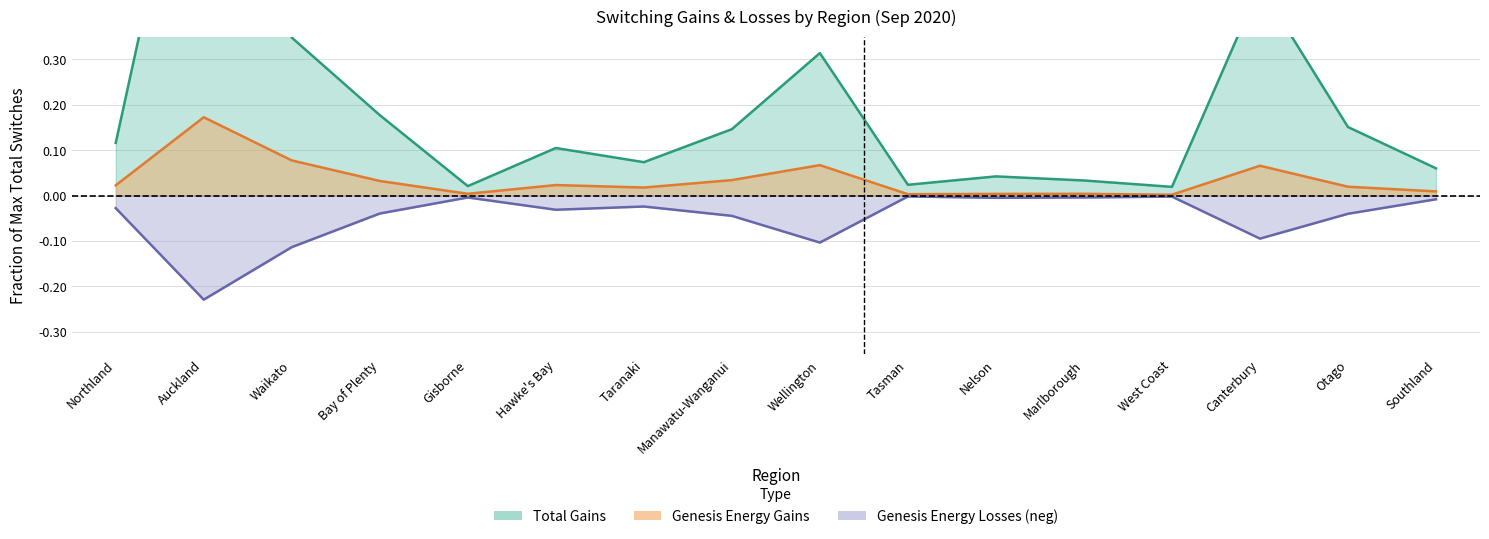

Between Marlborough and Wellington, which is larger?

Wellington